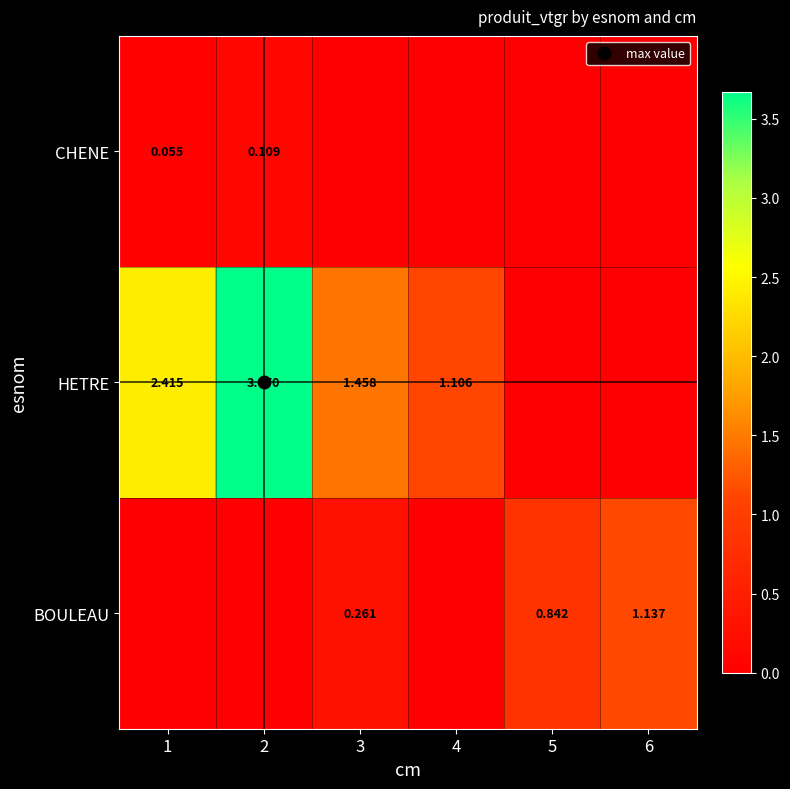

List the series in order of their overall mean, highest first.

HETRE, BOULEAU, CHENE